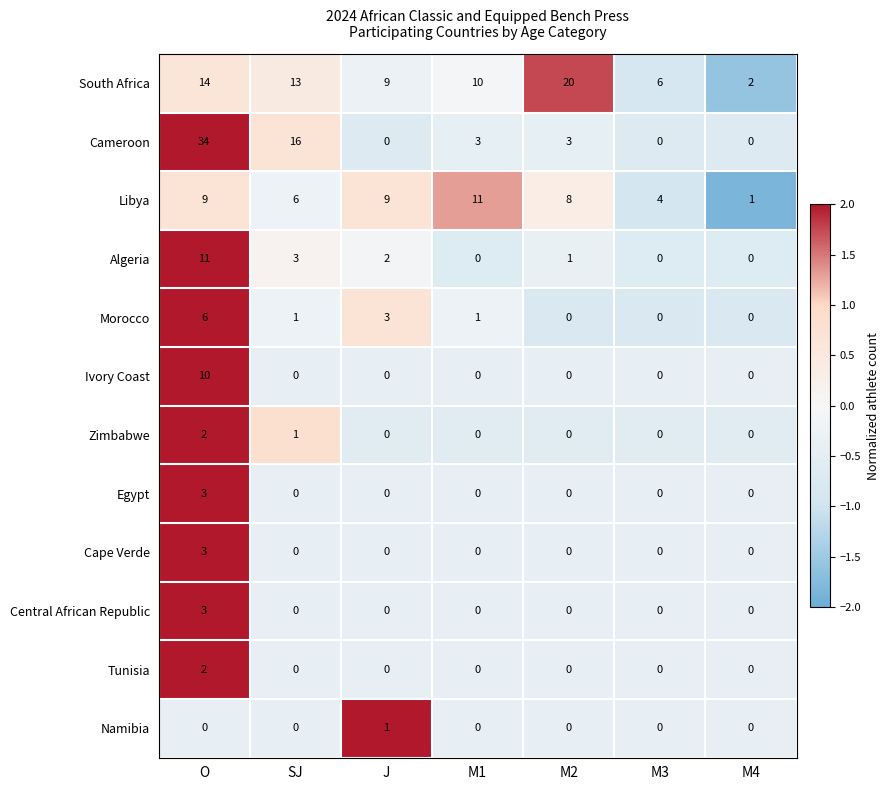

At which label does Central African Republic reach its peak?

O